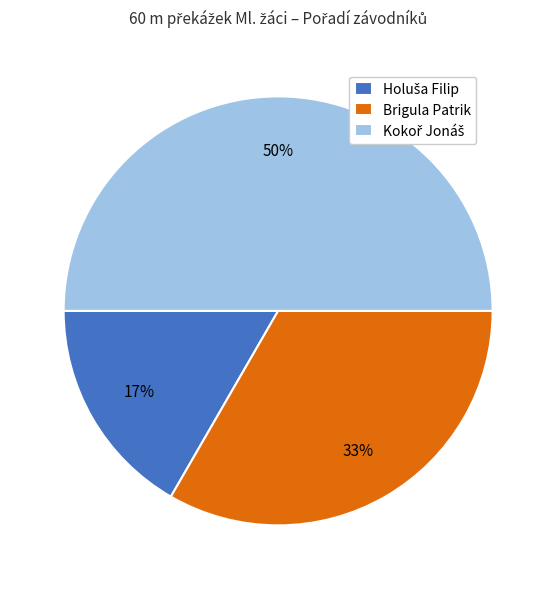

To the nearest percent, what is the average slice percentage?

33%